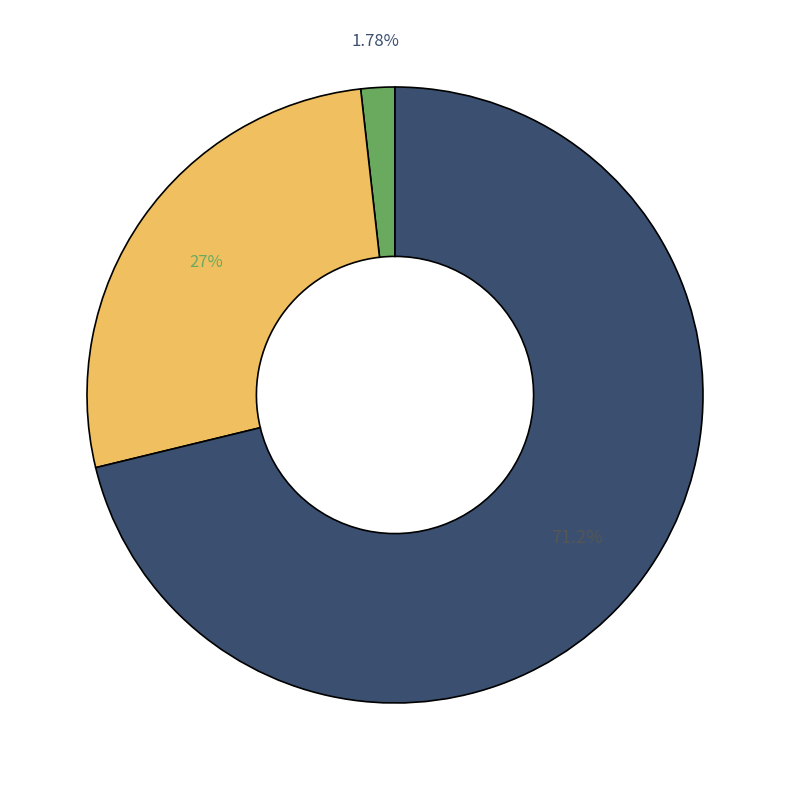

Is there a majority slice in this chart?

Yes